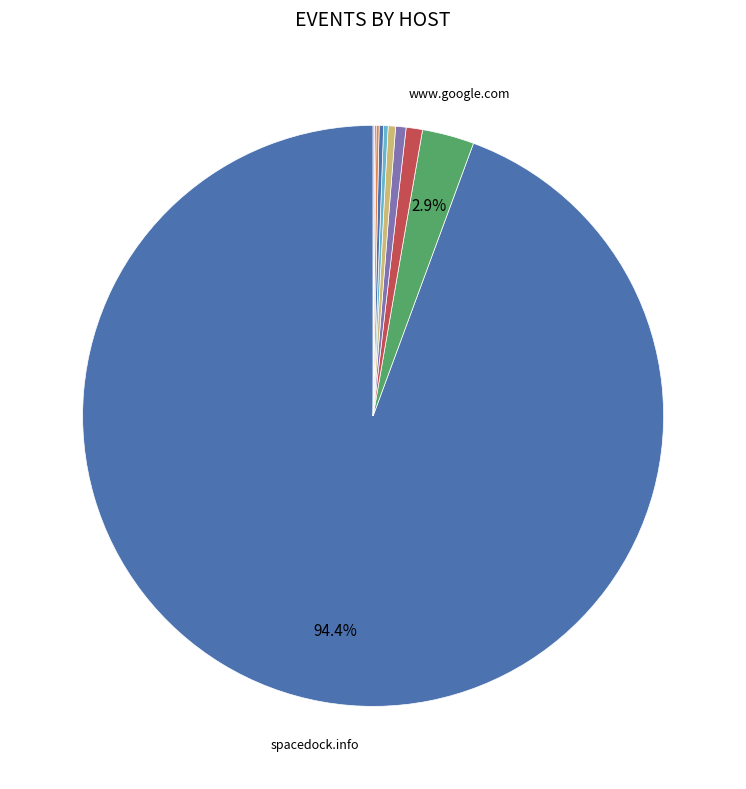

Rank the categories by value from lowest to highest.

us.search.yahoo.com, yandex.by, www.bing.com, sd-prod-stage.52k.de, duckduckgo.com, sd1a.52k.de, sd1b.52k.de, sd-prod-live.52k.de, www.google.com, spacedock.info